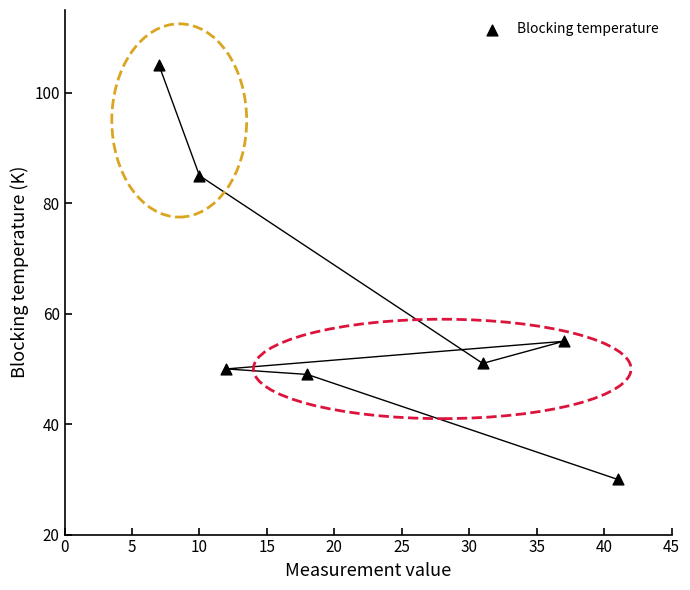

What Y value in the scatter plot is closest to 67?

55